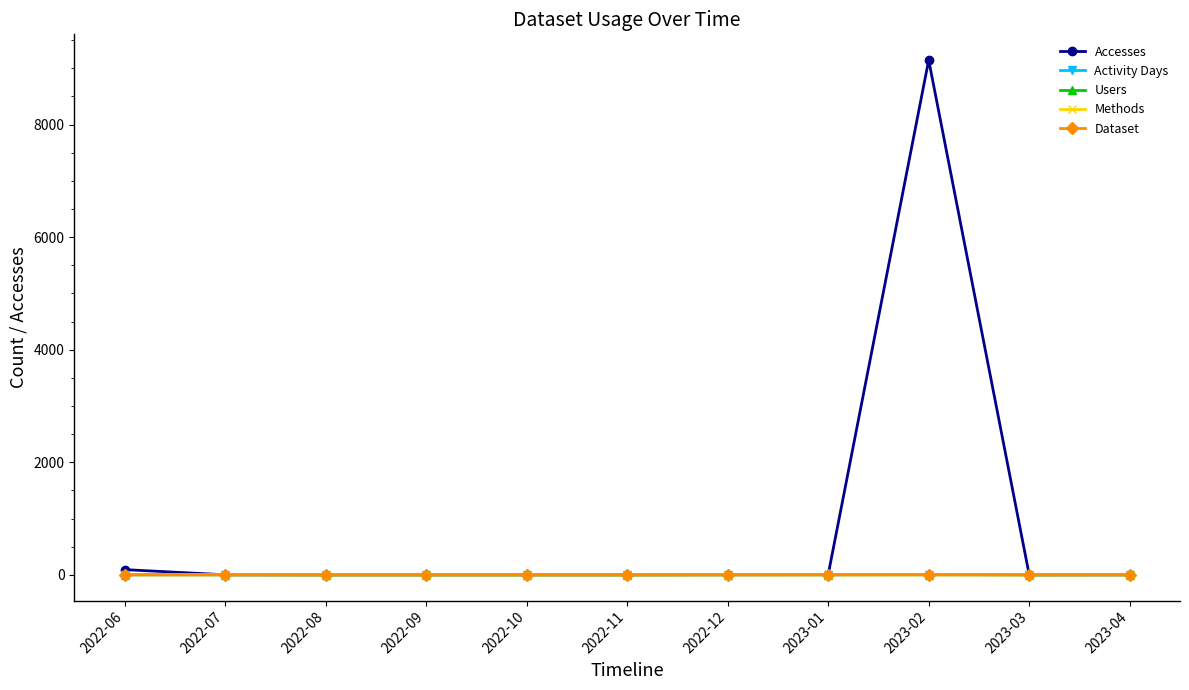

At 2022-11, list the series in order from largest to smallest.

Accesses, Activity Days, Users, Methods, Dataset